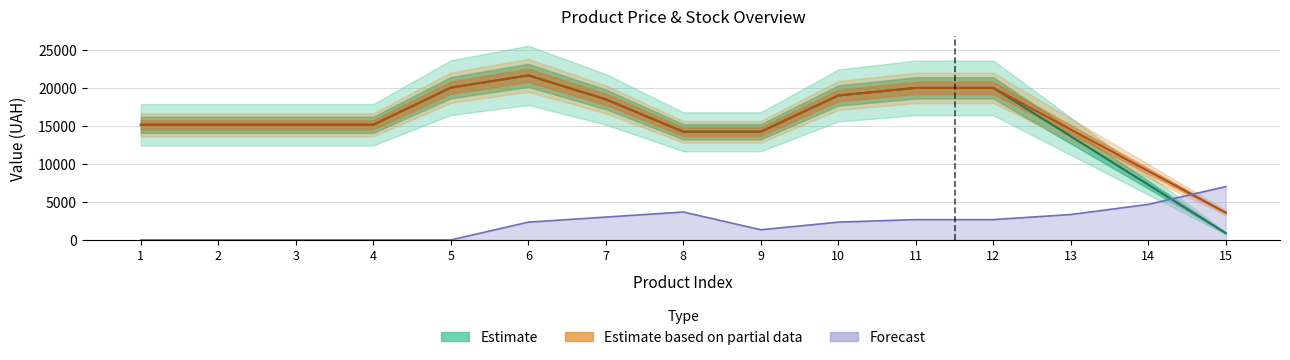

The value of Estimate based on partial data at 6 is 21610.5. True or false?

True